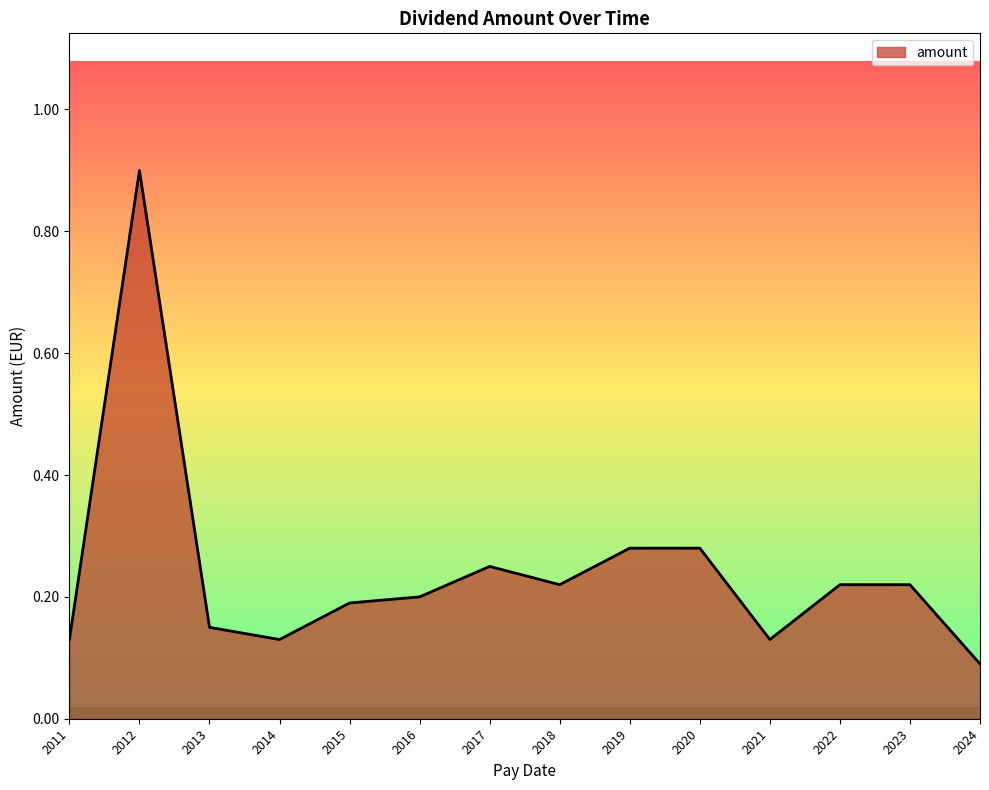

The value at 2021 is 0.0. True or false?

False